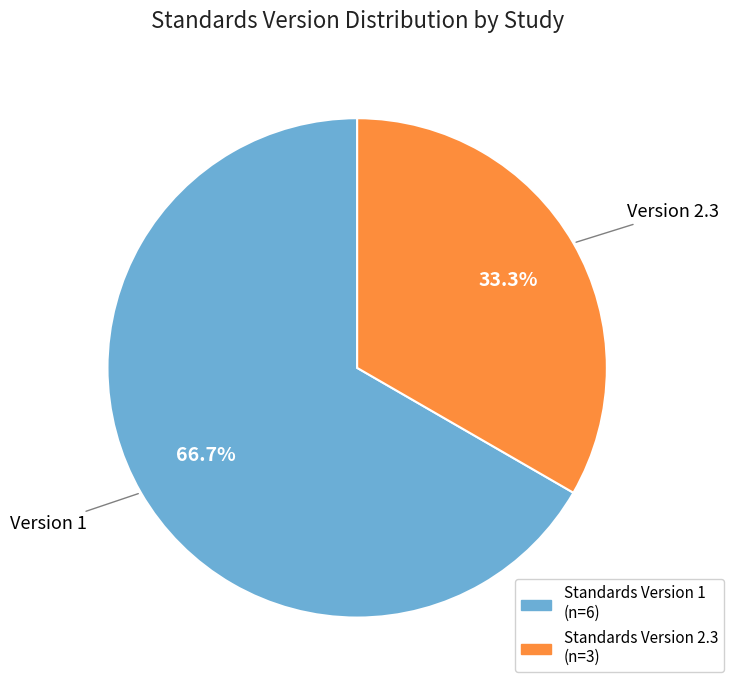

Is there any slice that represents more than half of the pie?

Yes